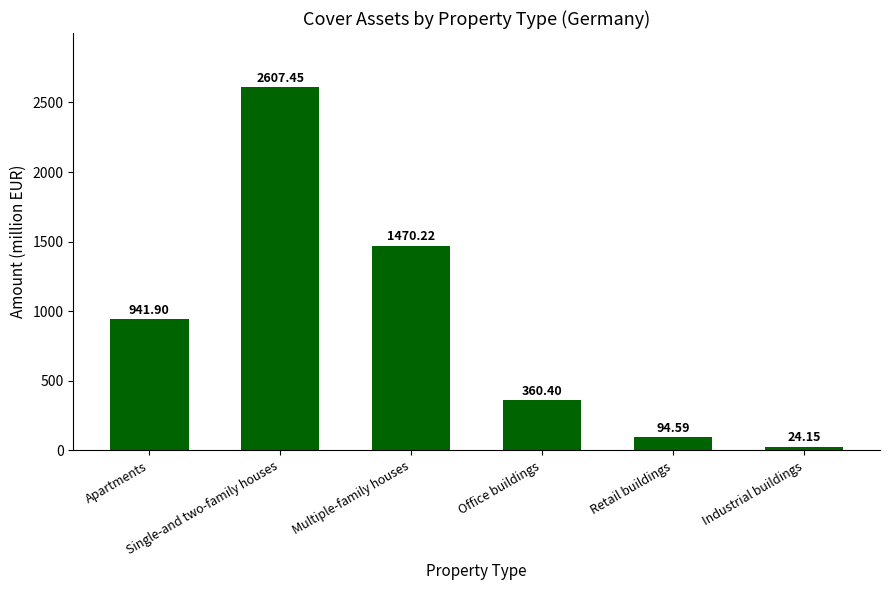

At which label is the value closest to 1315?

Multiple-family houses